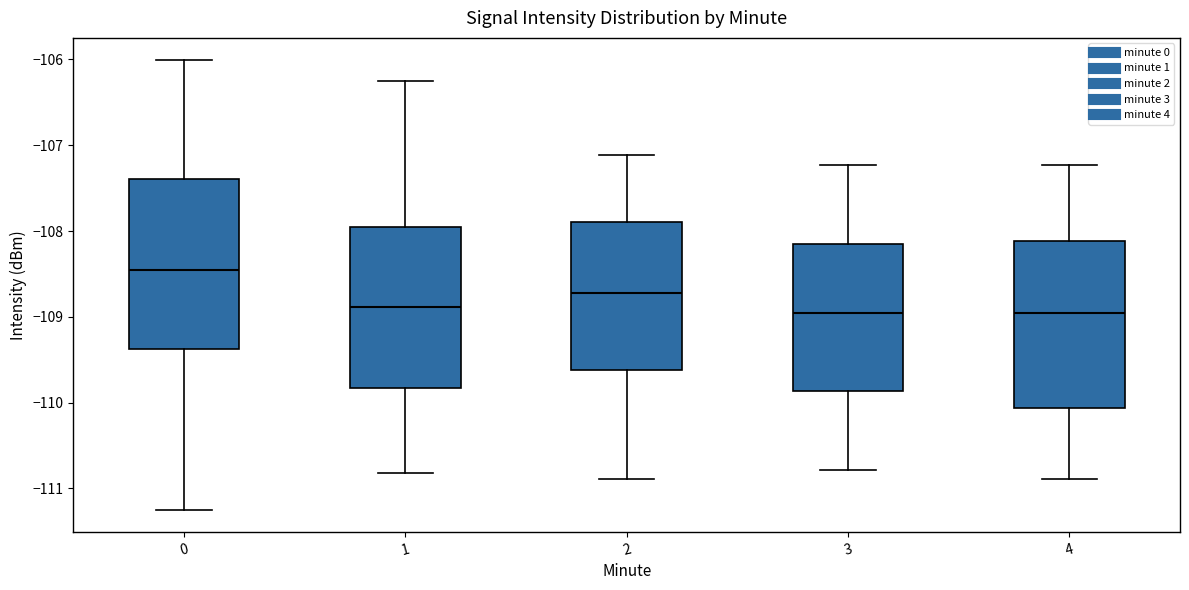

Reading left to right, read every box against the y-axis: the position of its median line, the range the box covers, and the ends of its whiskers. The values are not printed on the chart, so give them approximately, as read against the axis.

0: median -108.5, box -109.4 to -107.4, whiskers -111.2 to -106.0
1: median -108.9, box -109.8 to -108.0, whiskers -110.8 to -106.2
2: median -108.7, box -109.6 to -107.9, whiskers -110.9 to -107.1
3: median -108.9, box -109.9 to -108.1, whiskers -110.8 to -107.2
4: median -108.9, box -110.1 to -108.1, whiskers -110.9 to -107.2